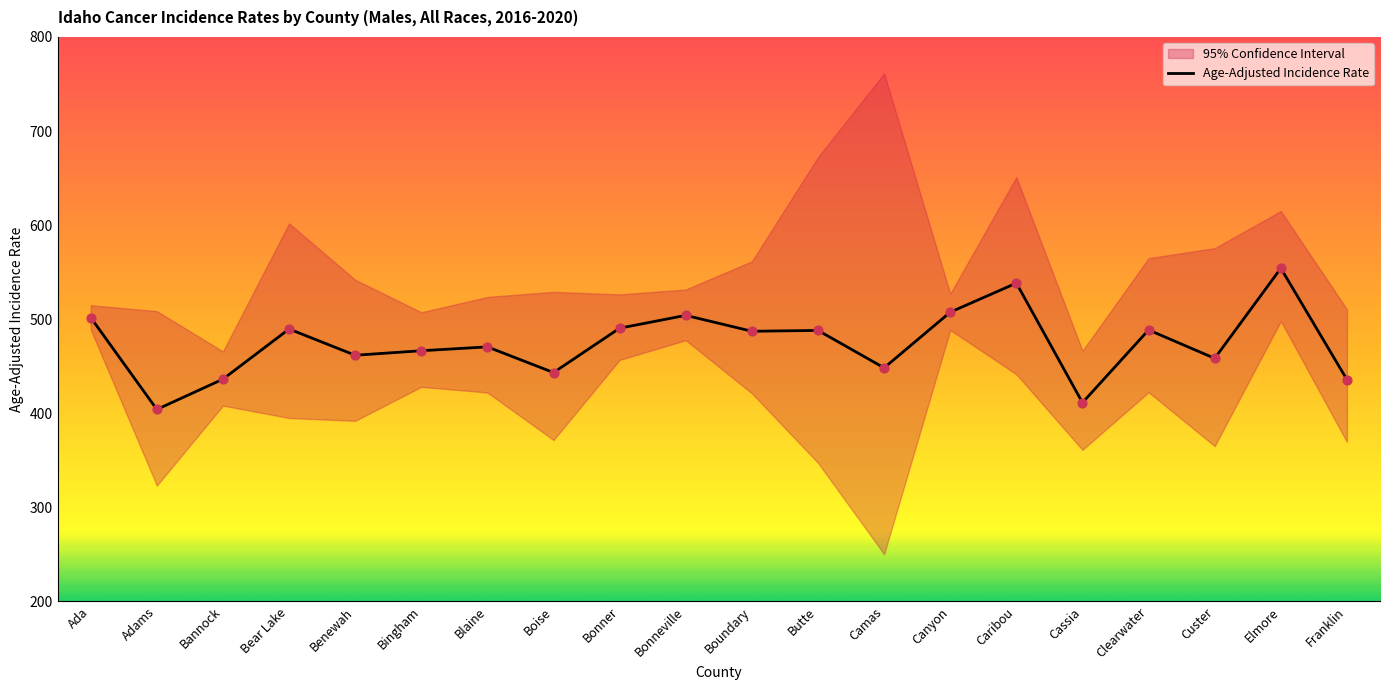

What is the total value across all series at Bannock?

1310.0